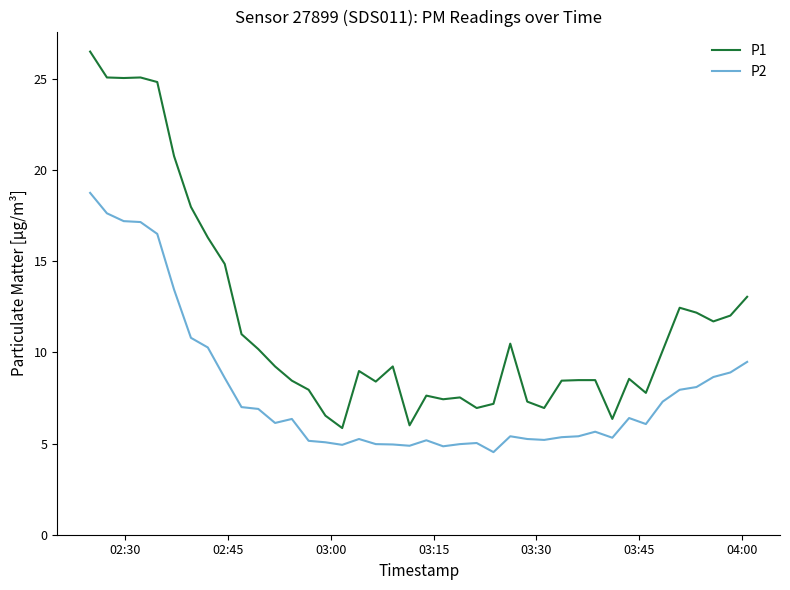

Which series has the largest total across all categories?

P1